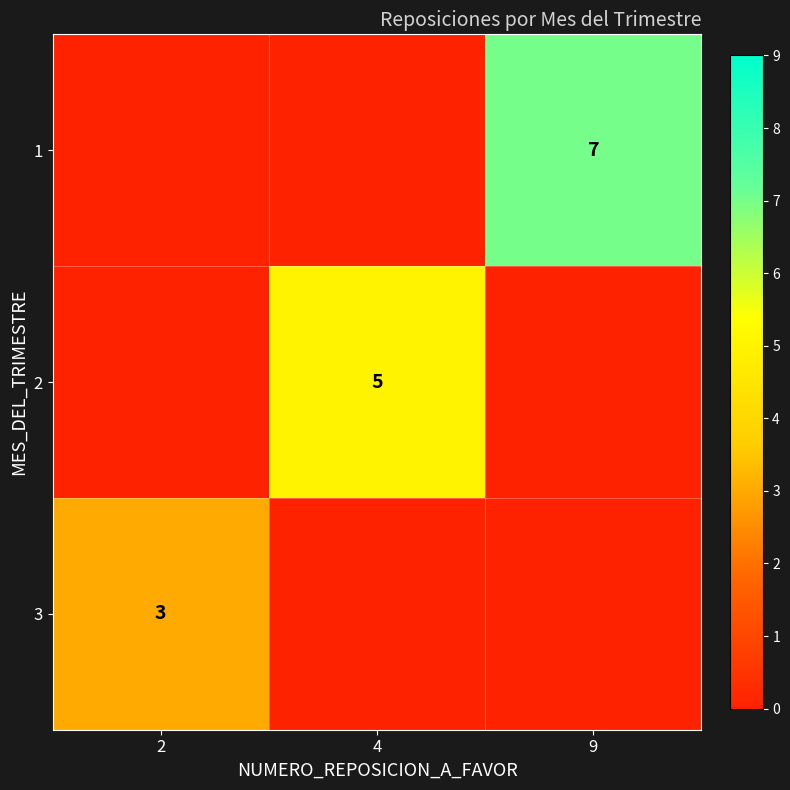

Is it true that 1 equals 4 at 9?

False